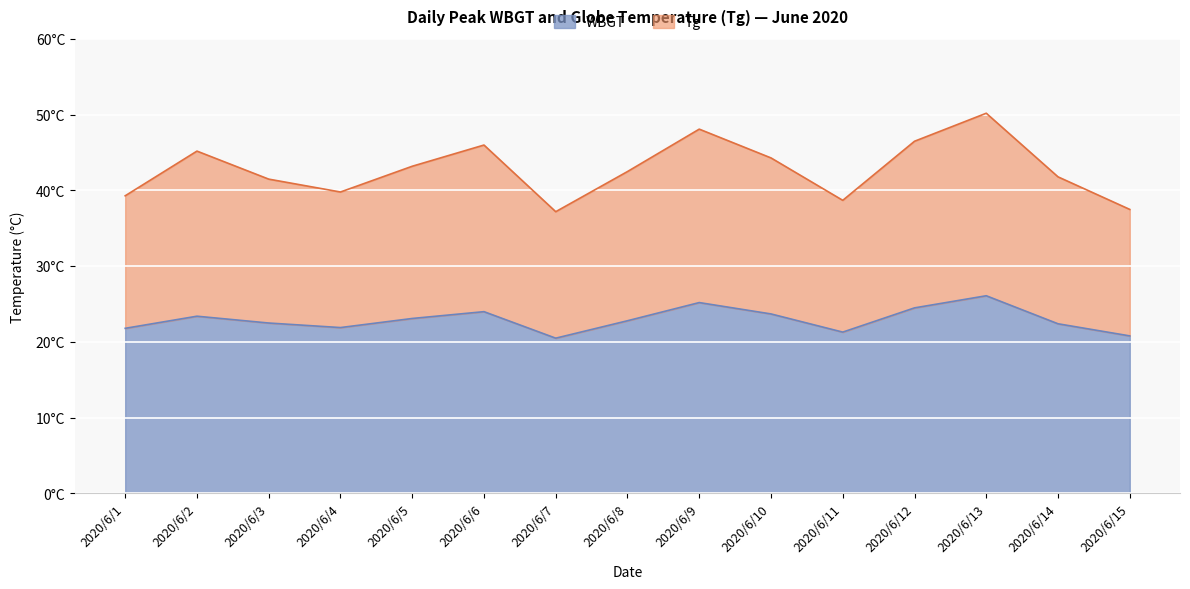

At which category does Tg reach its first local valley?

2020/6/4